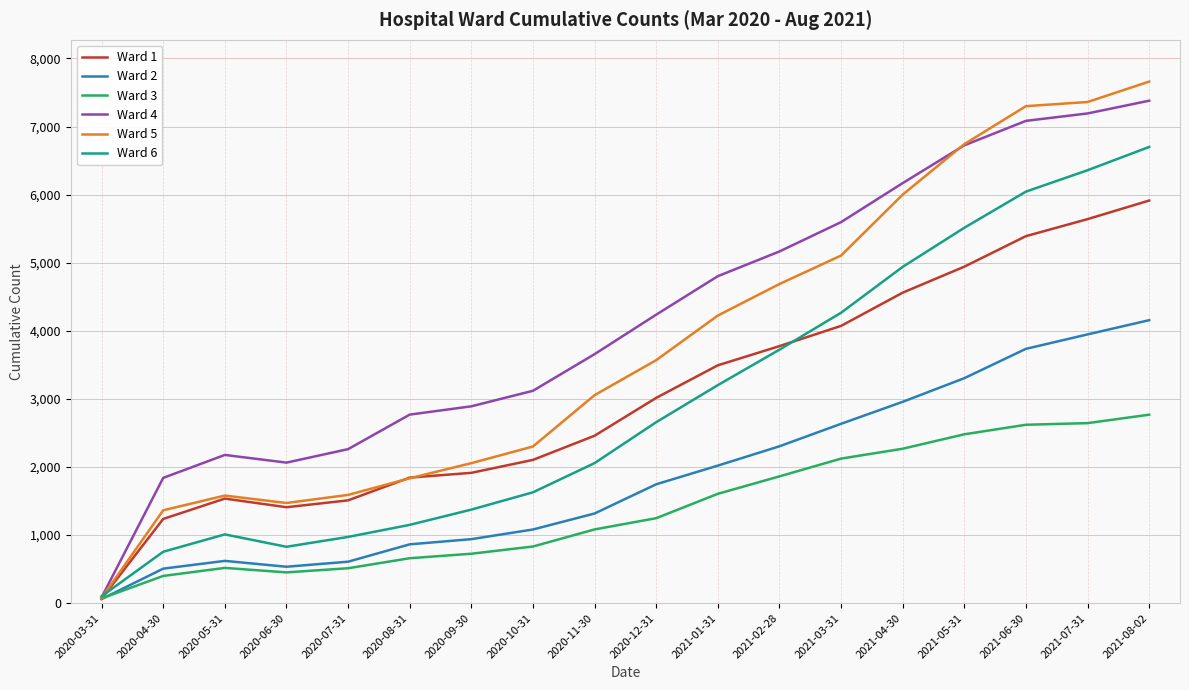

Is the value of Ward 6 at 2020-09-30 greater than the value of Ward 2 at 2020-08-31?

Yes